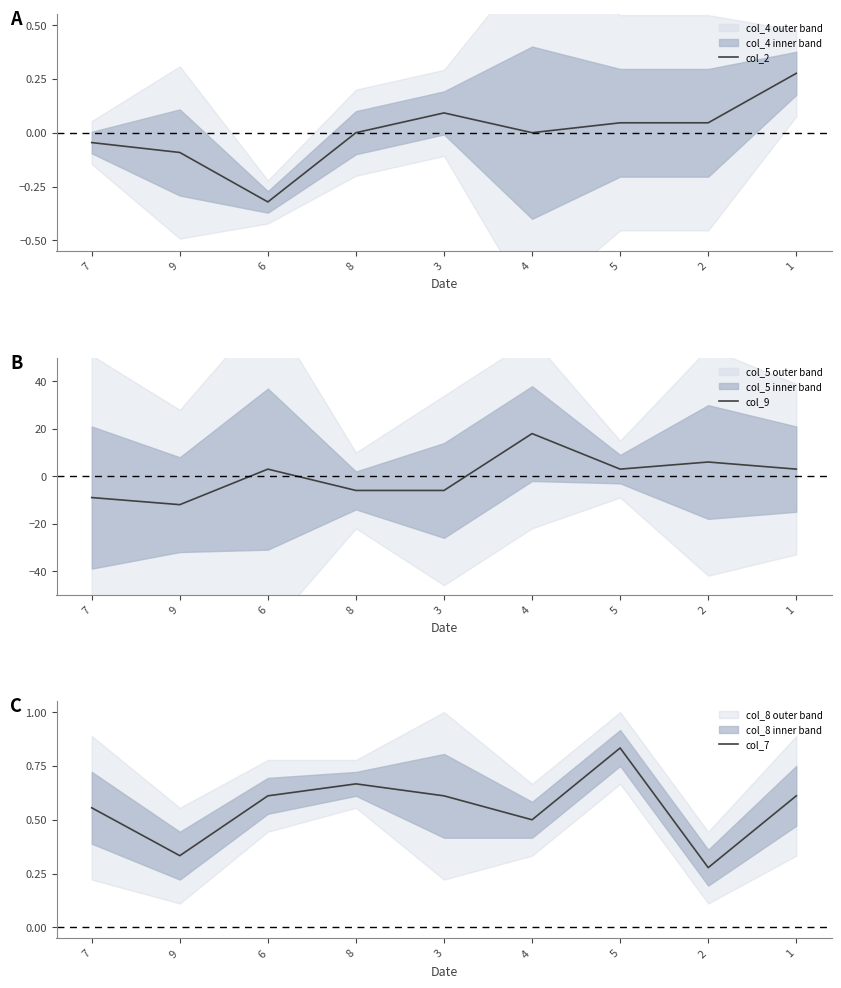

Where is col_7 nearest to the value 0?

2